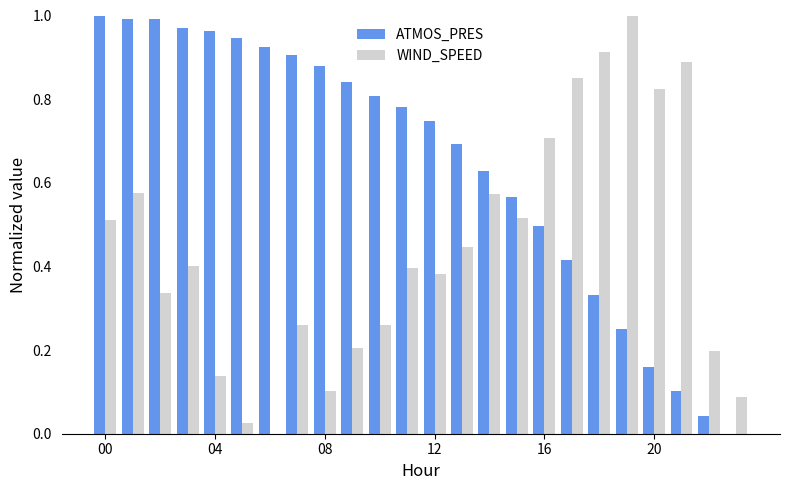

What is the sum of all WIND_SPEED values?

10.6